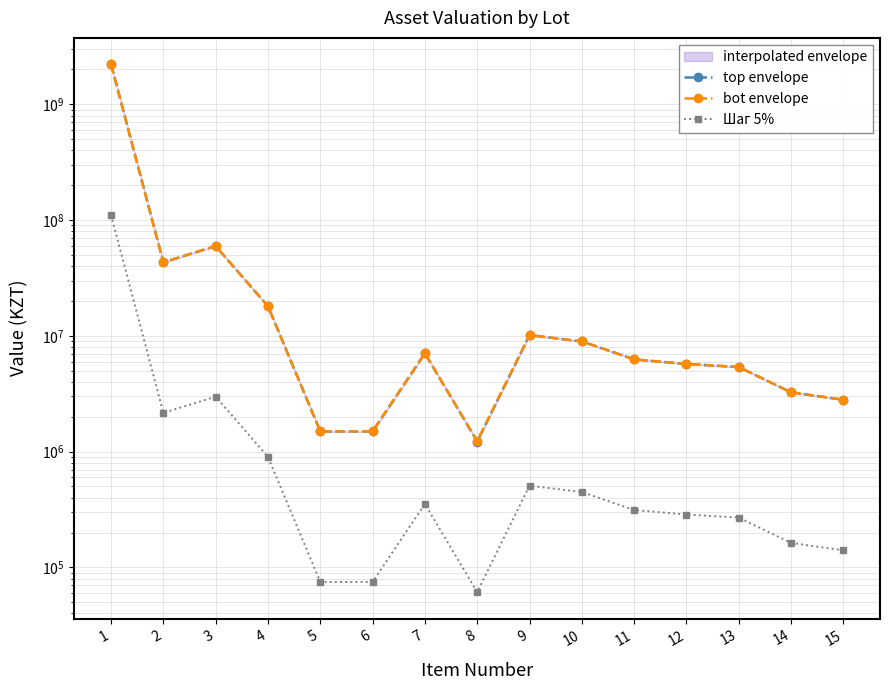

How many lines are shown in the chart?

3